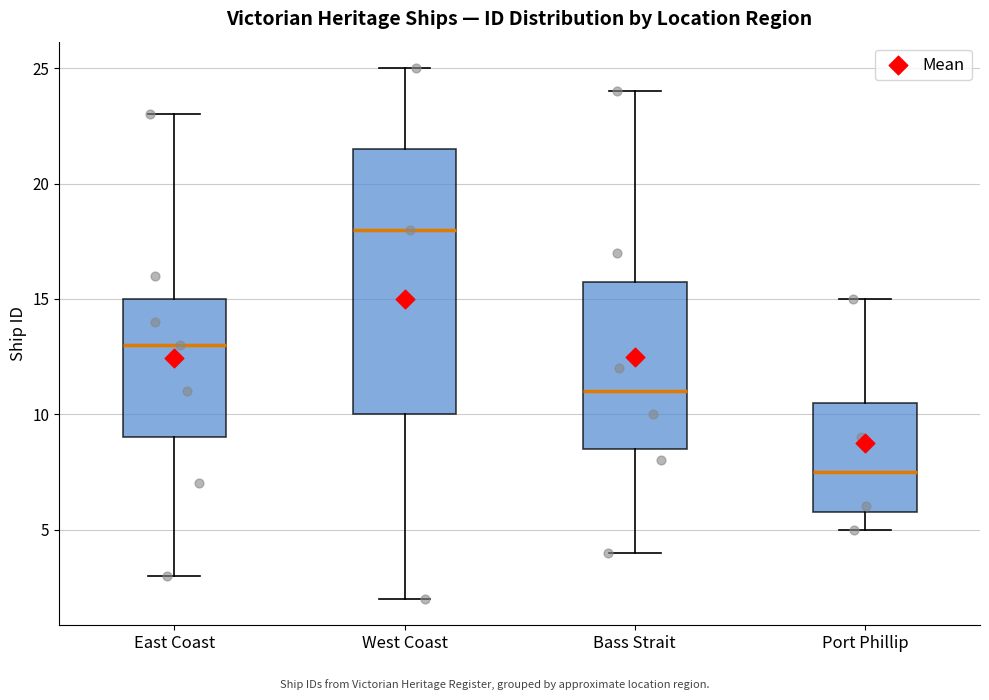

Reading left to right, read every box against the y-axis: the position of its median line, the range the box covers, and the ends of its whiskers. The values are not printed on the chart, so give them approximately, as read against the axis.

East Coast: median 13.0, box 9.0 to 15.0, whiskers 3.0 to 23.0
West Coast: median 18.0, box 10.0 to 21.5, whiskers 2.0 to 25.0
Bass Strait: median 11.0, box 8.5 to 16.0, whiskers 4.0 to 24.0
Port Phillip: median 7.5, box 6.0 to 10.5, whiskers 5.0 to 15.0